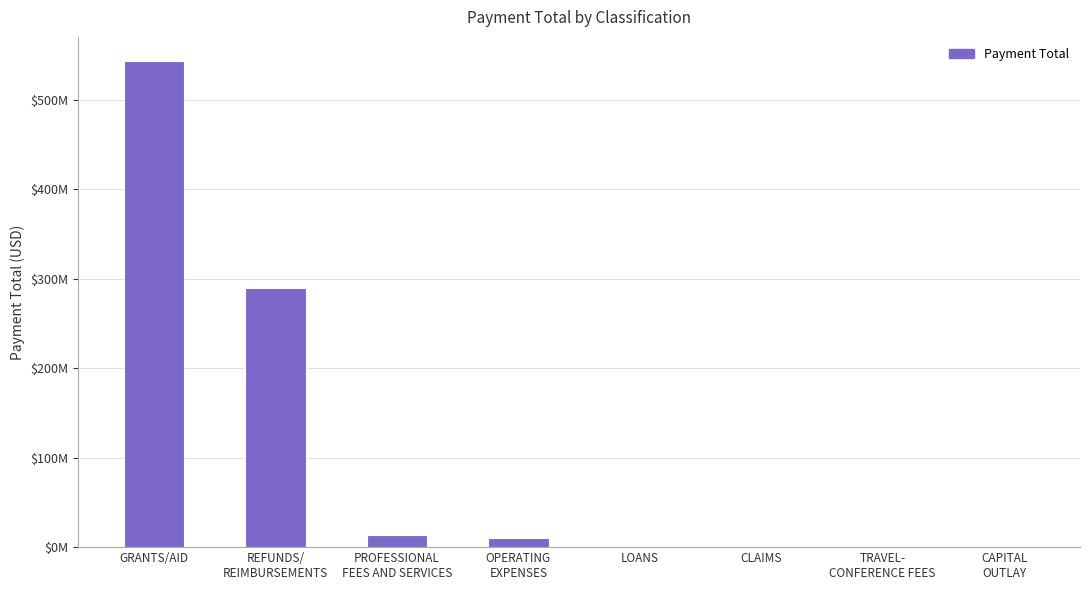

Which has a higher value, CAPITAL
OUTLAY or REFUNDS/
REIMBURSEMENTS?

REFUNDS/
REIMBURSEMENTS